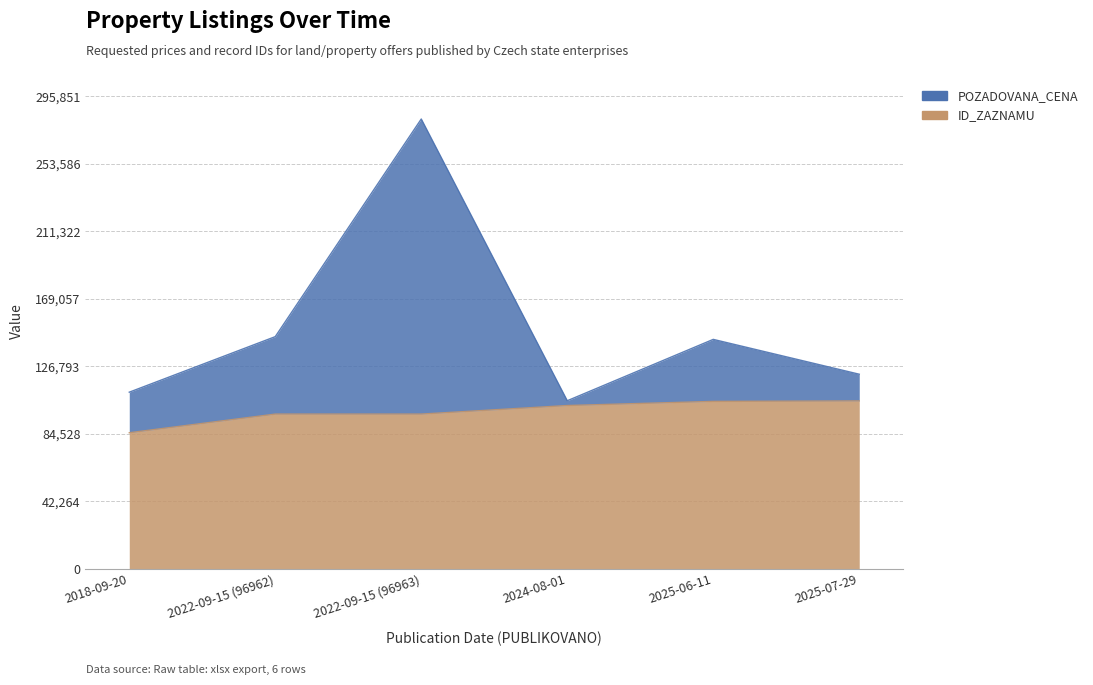

Rank the series by their average value, from highest to lowest.

POZADOVANA_CENA, ID_ZAZNAMU